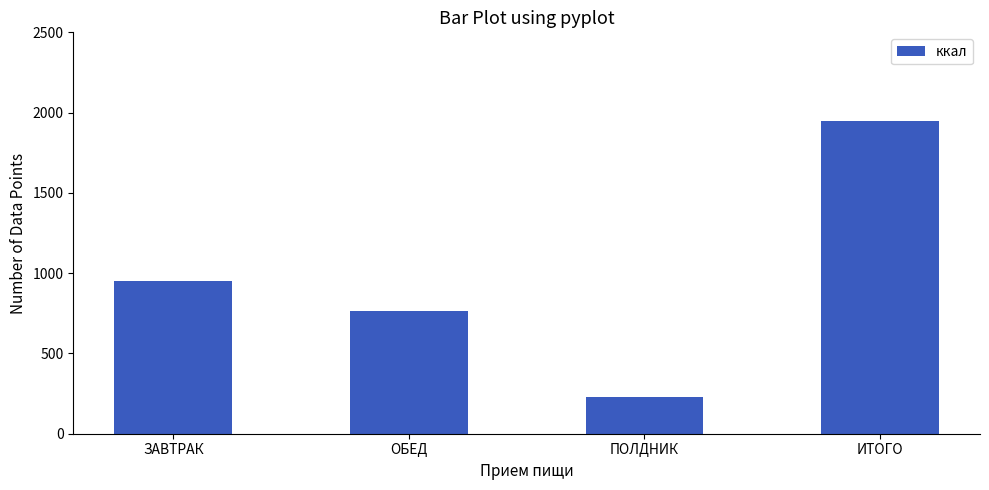

Which category has the lowest value across all series?

ПОЛДНИК